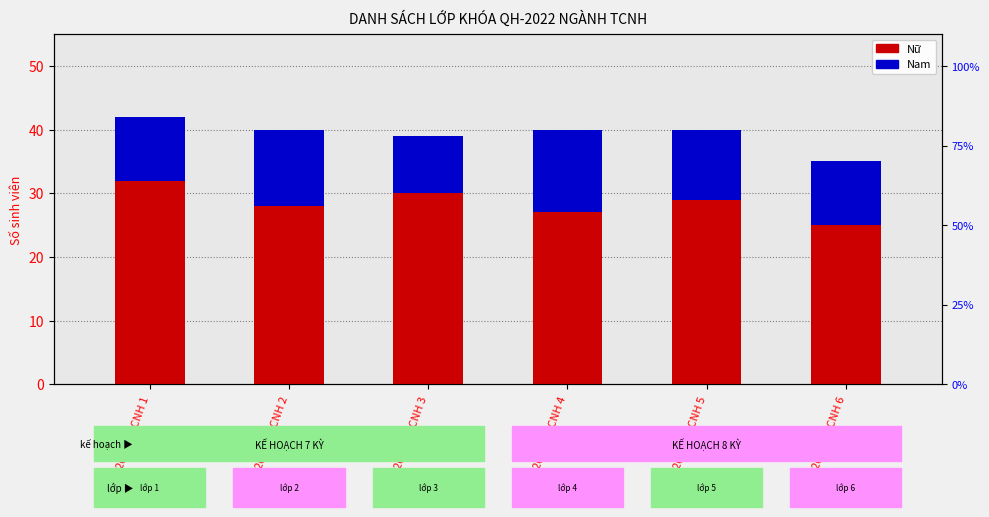

Reading left to right, list all the values displayed in this chart.

Nữ: QH-2022-E TCNH 1=32	QH-2022-E TCNH 2=28	QH-2022-E TCNH 3=30	QH-2022-E TCNH 4=27	QH-2022-E TCNH 5=29	QH-2022-E TCNH 6=25
Nam: QH-2022-E TCNH 1=10	QH-2022-E TCNH 2=12	QH-2022-E TCNH 3=9	QH-2022-E TCNH 4=13	QH-2022-E TCNH 5=11	QH-2022-E TCNH 6=10